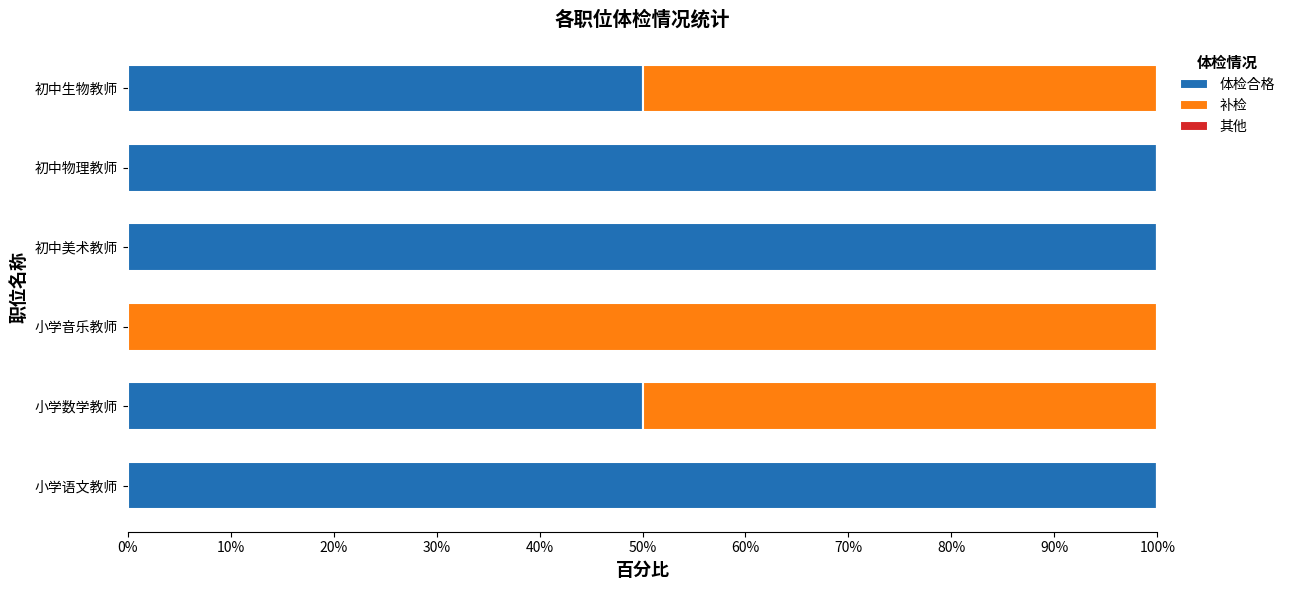

What value does the 体检合格 series have at 小学数学教师?

50